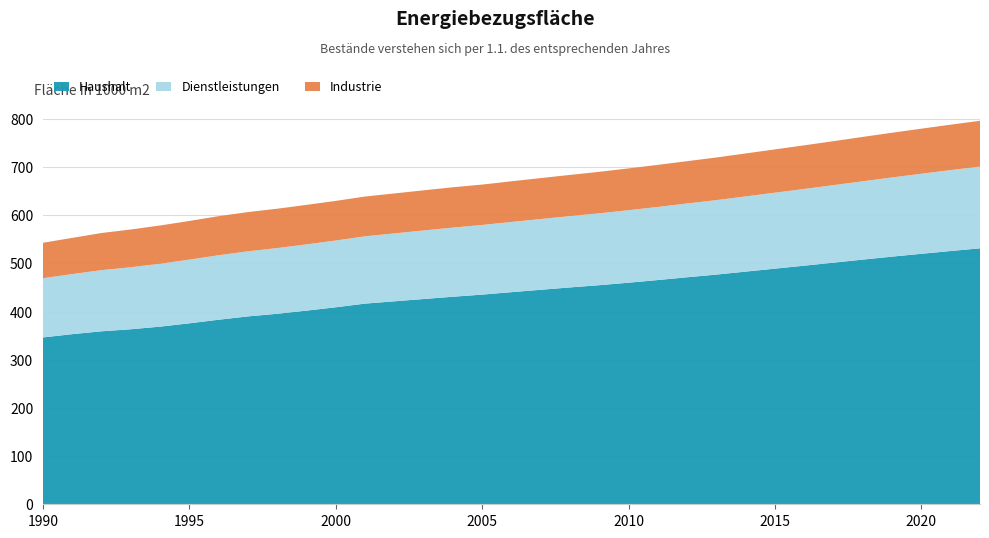

Reading left to right, transcribe all the data shown in this chart.

Haushalt: 346279	353123	359000	363261	368686	375614	383063	389946	395413	401958	408893	416503	421272	426040	430746	435181	440258	445207	450107	454725	459908	465403	471165	476767	482929	489072	495250	501524	507836	514014	519899	525668	531235
Dienstleistungen: 122985	124668	126974	128693	130531	132215	133837	135115	136337	137488	138564	139682	140907	142265	143502	144562	145712	146858	148000	149194	150471	151752	153150	154566	156088	157646	159254	160883	162609	164356	166141	167946	169658
Industrie: 73505	75130	77064	78351	79420	80211	81084	81398	81693	81976	82230	82556	82959	83324	83690	83817	84406	84959	85507	86107	86723	87350	87835	88441	89156	89844	90544	91272	92049	92806	93539	94268	95007